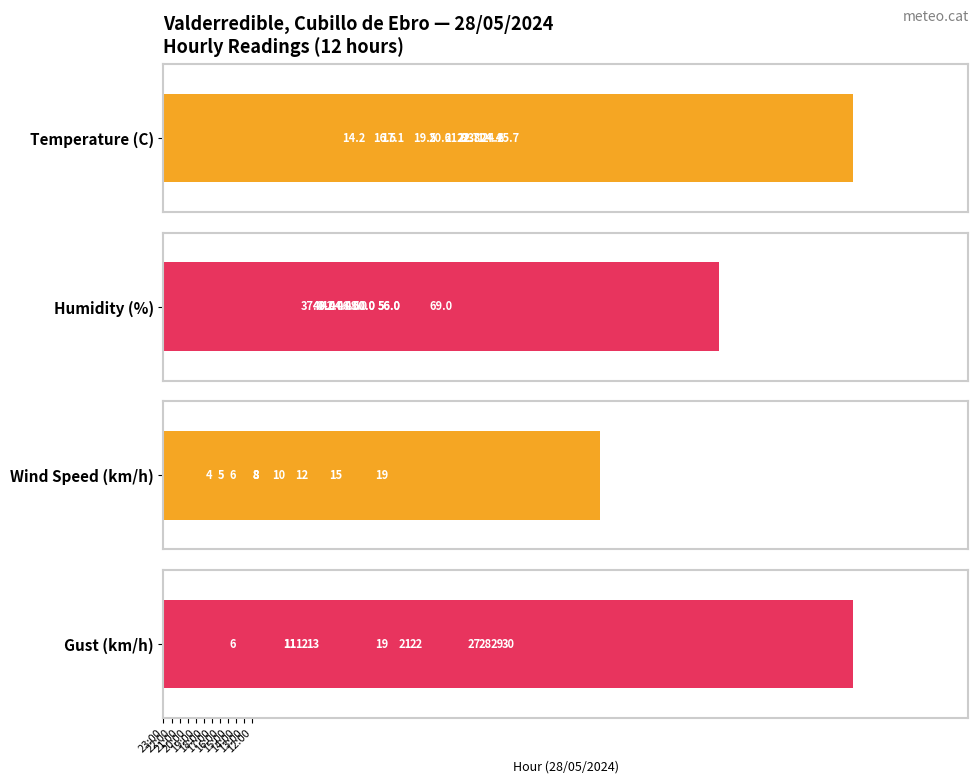

What are all the series names shown in the legend?

Temperature (C), Humidity (%), Wind Speed (km/h), Gust (km/h)